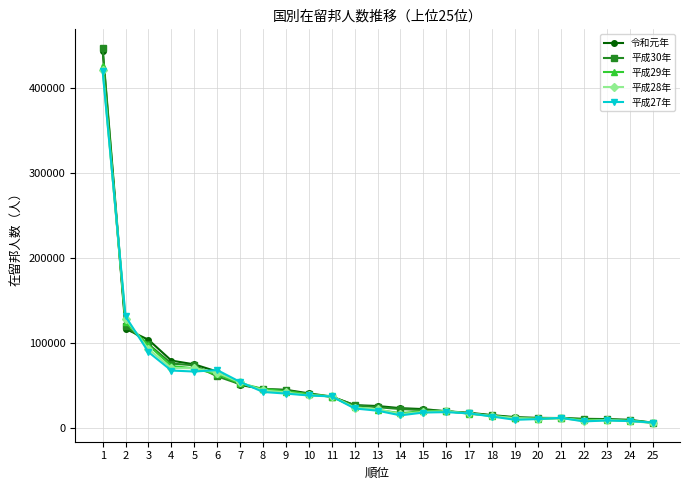

How many data points in 平成29年 are less than 21054?

12